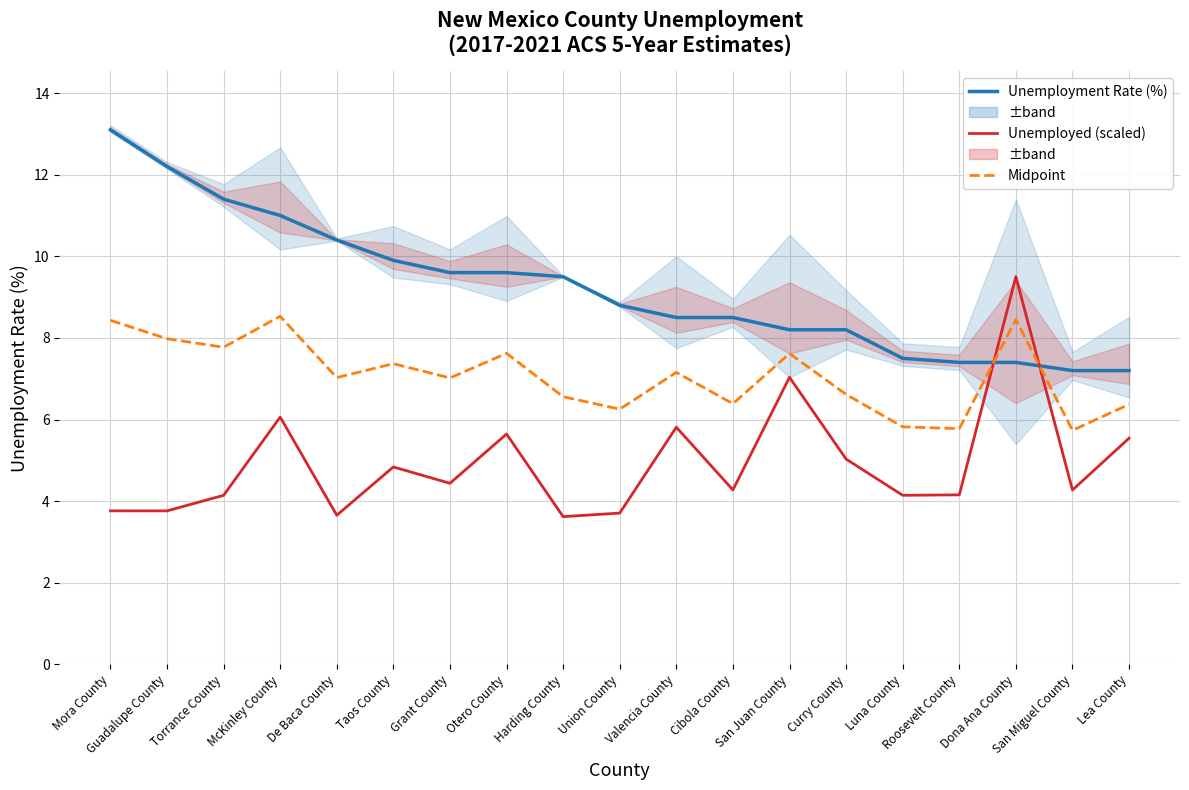

Does the chart have visible grid lines?

Yes